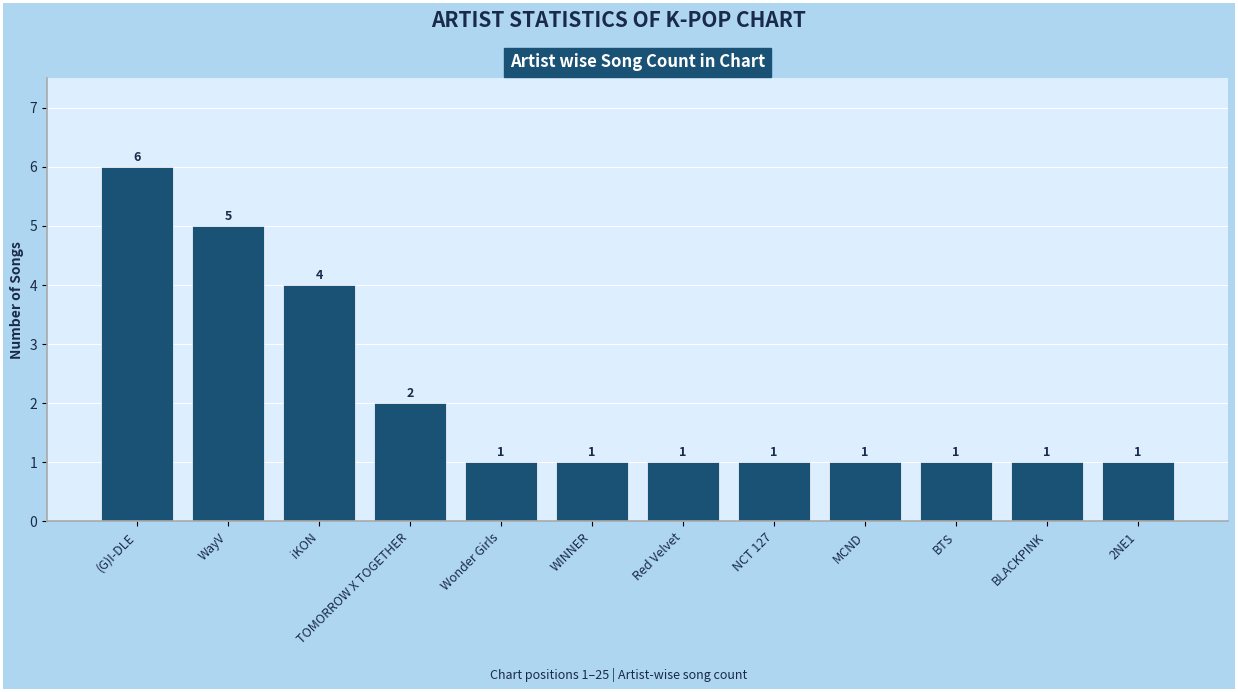

Are the bars horizontal?

No